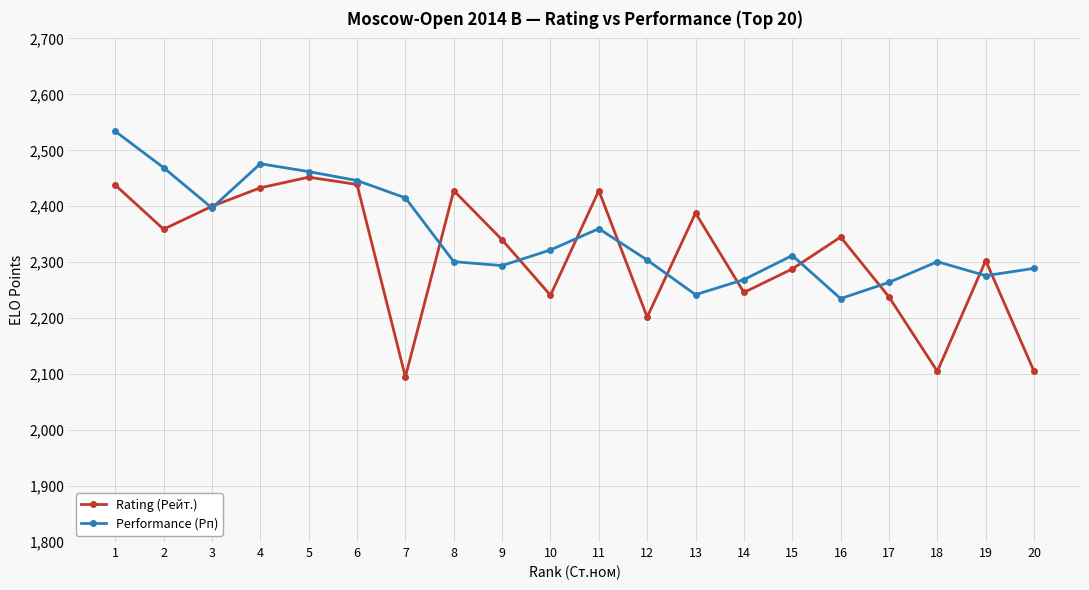

What is the value of the Performance (Рп) point at the 12th from the left?

2304